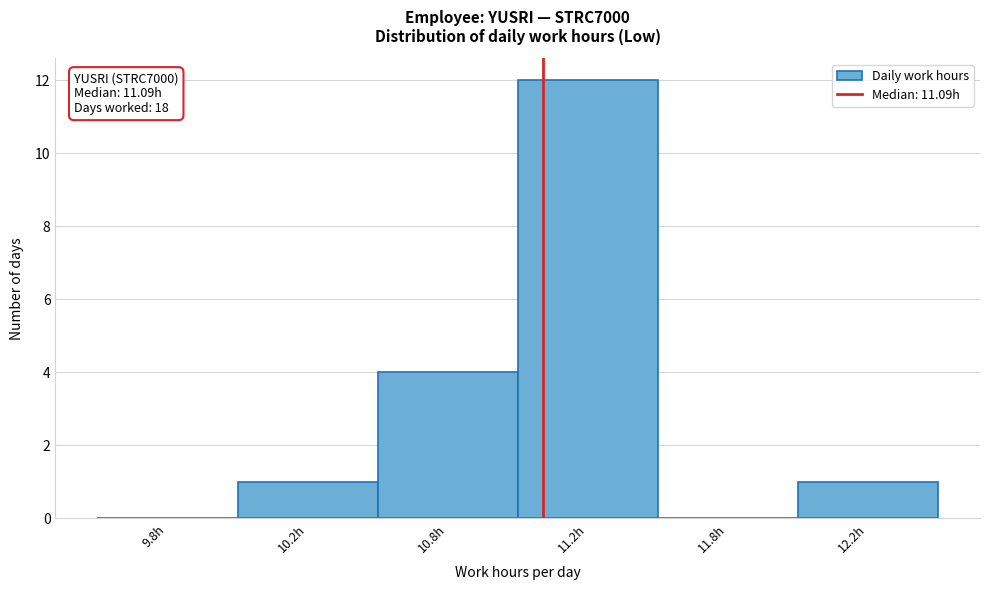

Reading left to right, transcribe all the data shown in this chart.

9.8h=0	10.2h=1	10.8h=4	11.2h=12	11.8h=0	12.2h=1